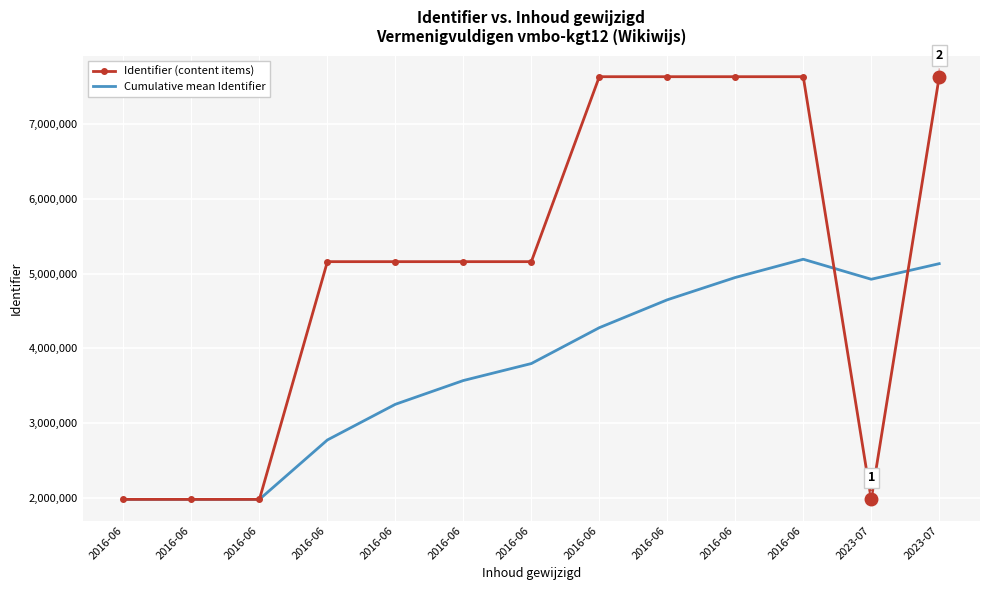

The value of Identifier (content items) at 2016-06 is 10709628.6. True or false?

False